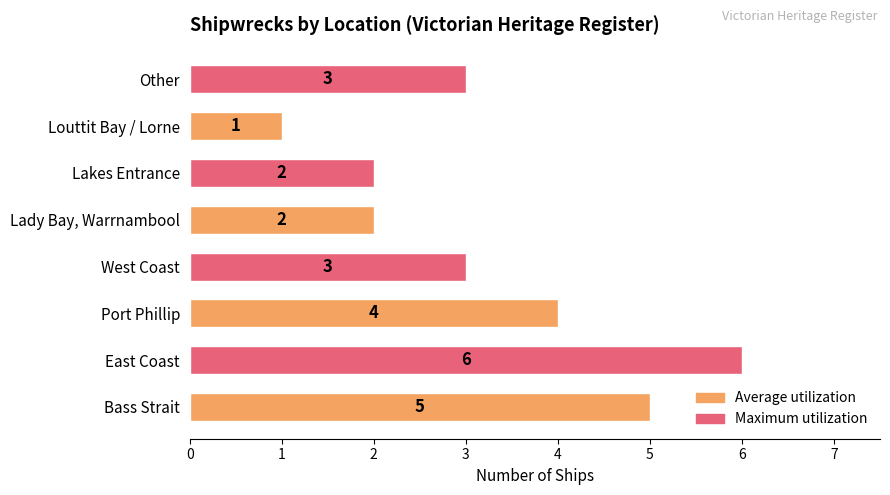

What is the change in value from Bass Strait to Lakes Entrance?

-3